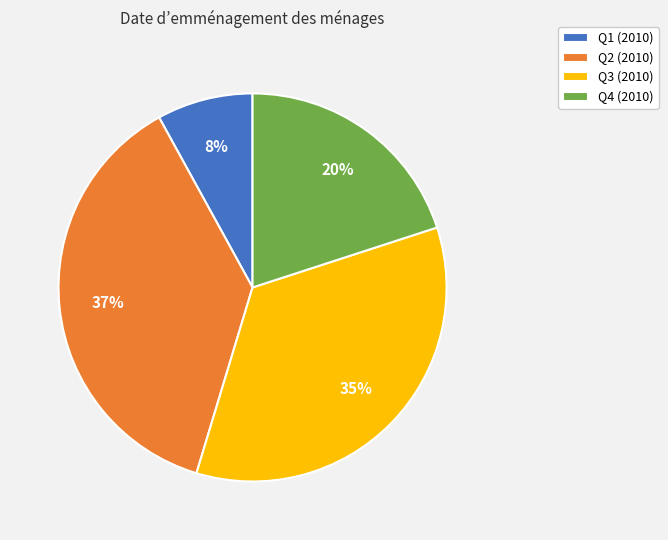

What is the smallest slice in the pie chart?

Q1